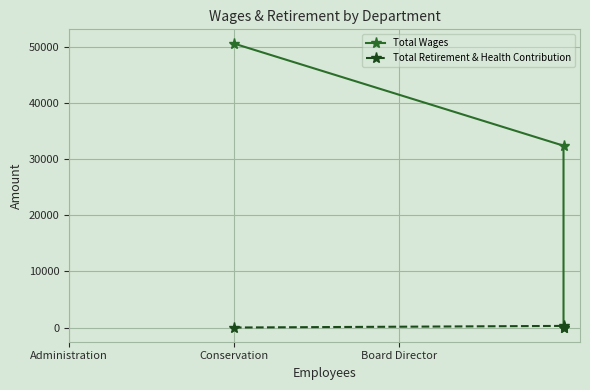

Is the value of Total Retirement & Health Contribution at Administration greater than the value of Total Wages at Conservation?

No